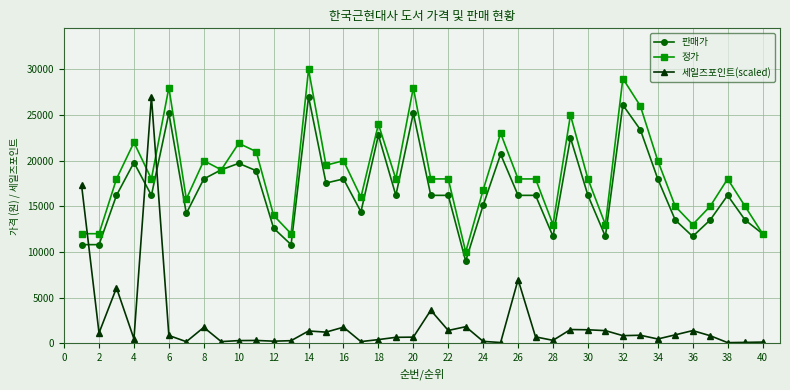

What is the maximum value shown in the chart?

30000.0